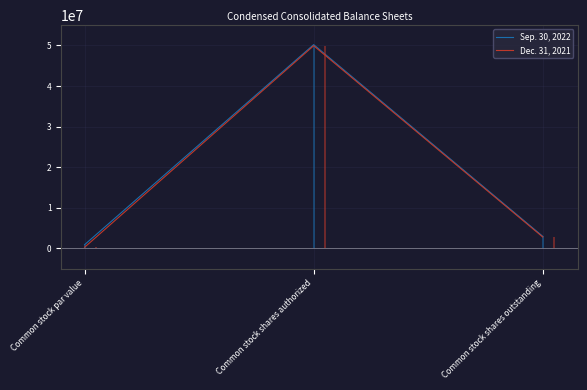

List the series in order of their overall mean, lowest first.

Dec. 31, 2021, Sep. 30, 2022